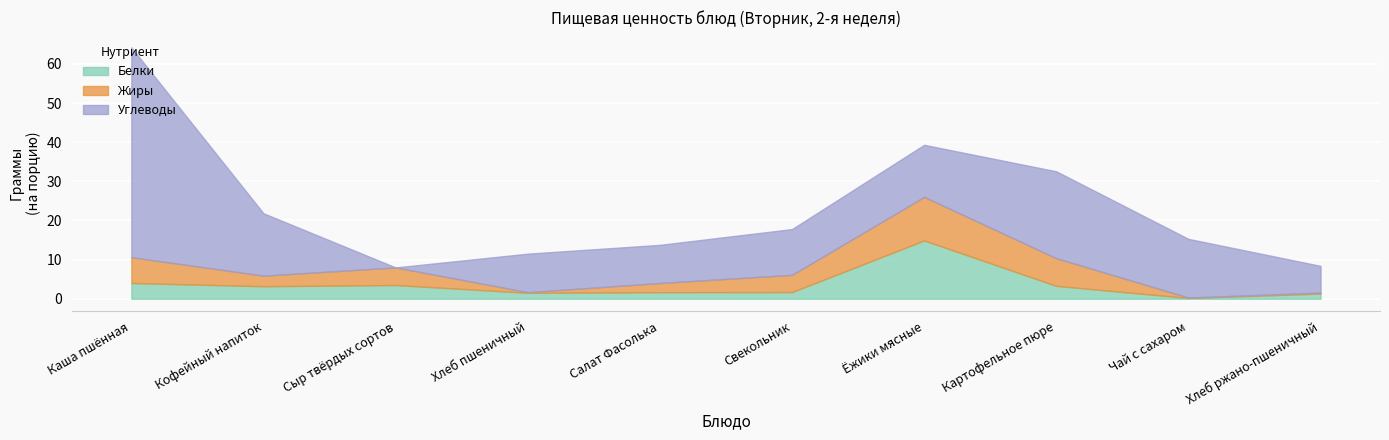

What is the sum of the Углеводы values at Чай с сахаром and Салат Фасолька?

24.8